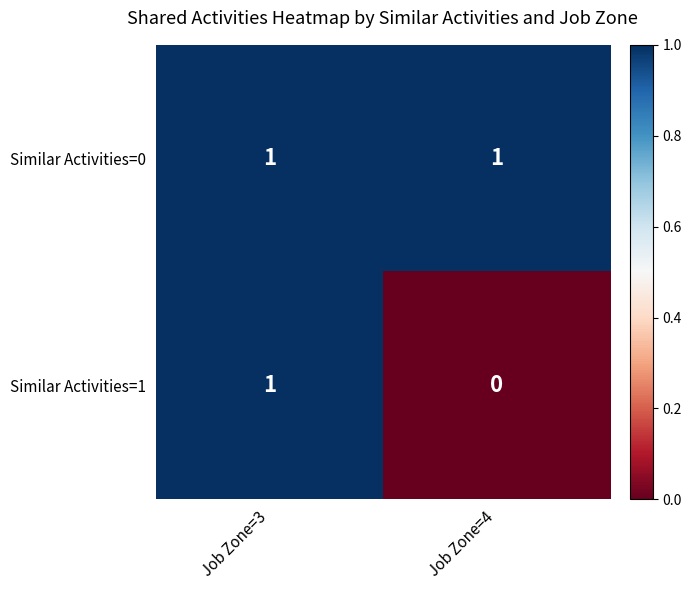

Reading left to right, what are all the values shown in this chart?

Similar Activities=0: 1	1
Similar Activities=1: 1	0